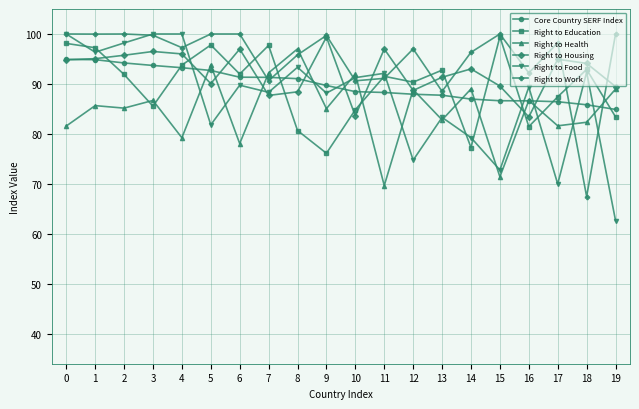

True or false: Right to Education has more than 2 points higher than both neighbors.

True